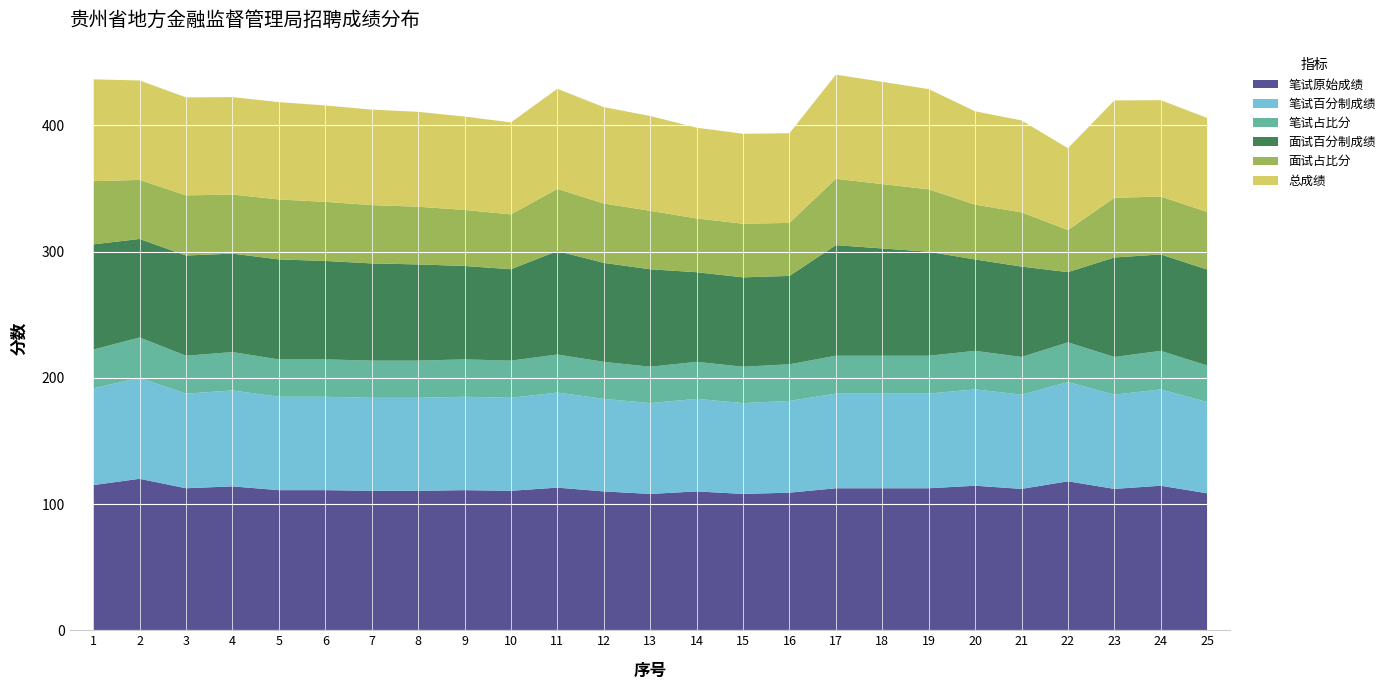

Reading left to right, list all the values displayed in this chart.

笔试原始成绩: 1=115.0	2=120.0	3=112.5	4=114.0	5=111.0	6=111.0	7=110.5	8=110.5	9=111.0	10=110.5	11=113.0	12=110.0	13=108.0	14=110.0	15=108.0	16=109.0	17=112.5	18=112.5	19=112.5	20=114.5	21=112.0	22=118.0	23=112.0	24=114.5	25=108.5
笔试百分制成绩: 1=76.7	2=80.0	3=75.0	4=76.0	5=74.0	6=74.0	7=73.7	8=73.7	9=74.0	10=73.7	11=75.3	12=73.3	13=72.0	14=73.3	15=72.0	16=72.7	17=75.0	18=75.0	19=75.0	20=76.3	21=74.7	22=78.7	23=74.7	24=76.3	25=72.3
笔试占比分: 1=30.7	2=32.0	3=30.0	4=30.4	5=29.6	6=29.6	7=29.5	8=29.5	9=29.6	10=29.5	11=30.1	12=29.3	13=28.8	14=29.3	15=28.8	16=29.1	17=30.0	18=30.0	19=30.0	20=30.5	21=29.9	22=31.5	23=29.9	24=30.5	25=28.9
面试百分制成绩: 1=83.4	2=78.0	3=79.4	4=78.0	5=79.2	6=78.0	7=77.0	8=76.2	9=74.0	10=72.4	11=82.0	12=78.4	13=77.2	14=71.0	15=70.8	16=70.0	17=87.6	18=85.0	19=82.4	20=72.4	21=71.6	22=55.6	23=78.8	24=76.4	25=76.0
面试占比分: 1=50.0	2=46.8	3=47.6	4=46.8	5=47.5	6=46.8	7=46.2	8=45.7	9=44.4	10=43.4	11=49.2	12=47.0	13=46.3	14=42.6	15=42.5	16=42.0	17=52.6	18=51.0	19=49.4	20=43.4	21=43.0	22=33.4	23=47.3	24=45.8	25=45.6
总成绩: 1=80.7	2=78.8	3=77.6	4=77.2	5=77.1	6=76.4	7=75.7	8=75.2	9=74.0	10=72.9	11=79.3	12=76.4	13=75.1	14=71.9	15=71.3	16=71.1	17=82.6	18=81.0	19=79.4	20=74.0	21=72.8	22=64.8	23=77.1	24=76.4	25=74.5